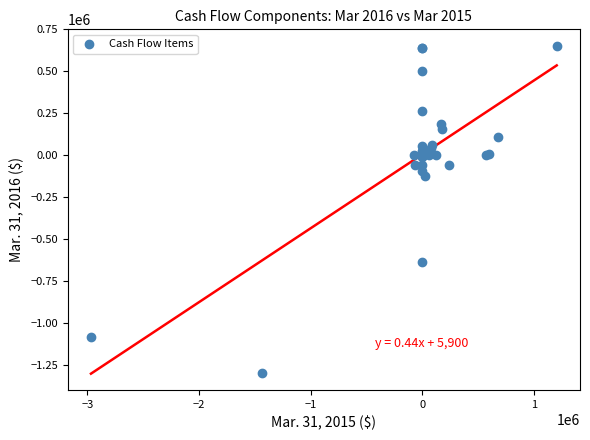

What Y value in the scatter plot is closest to -321811?

-122639